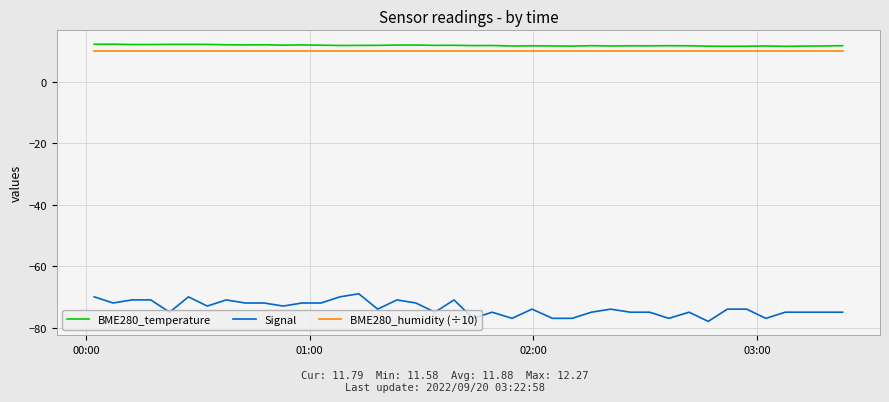

True or false: BME280_temperature and Signal intersect in this chart.

False